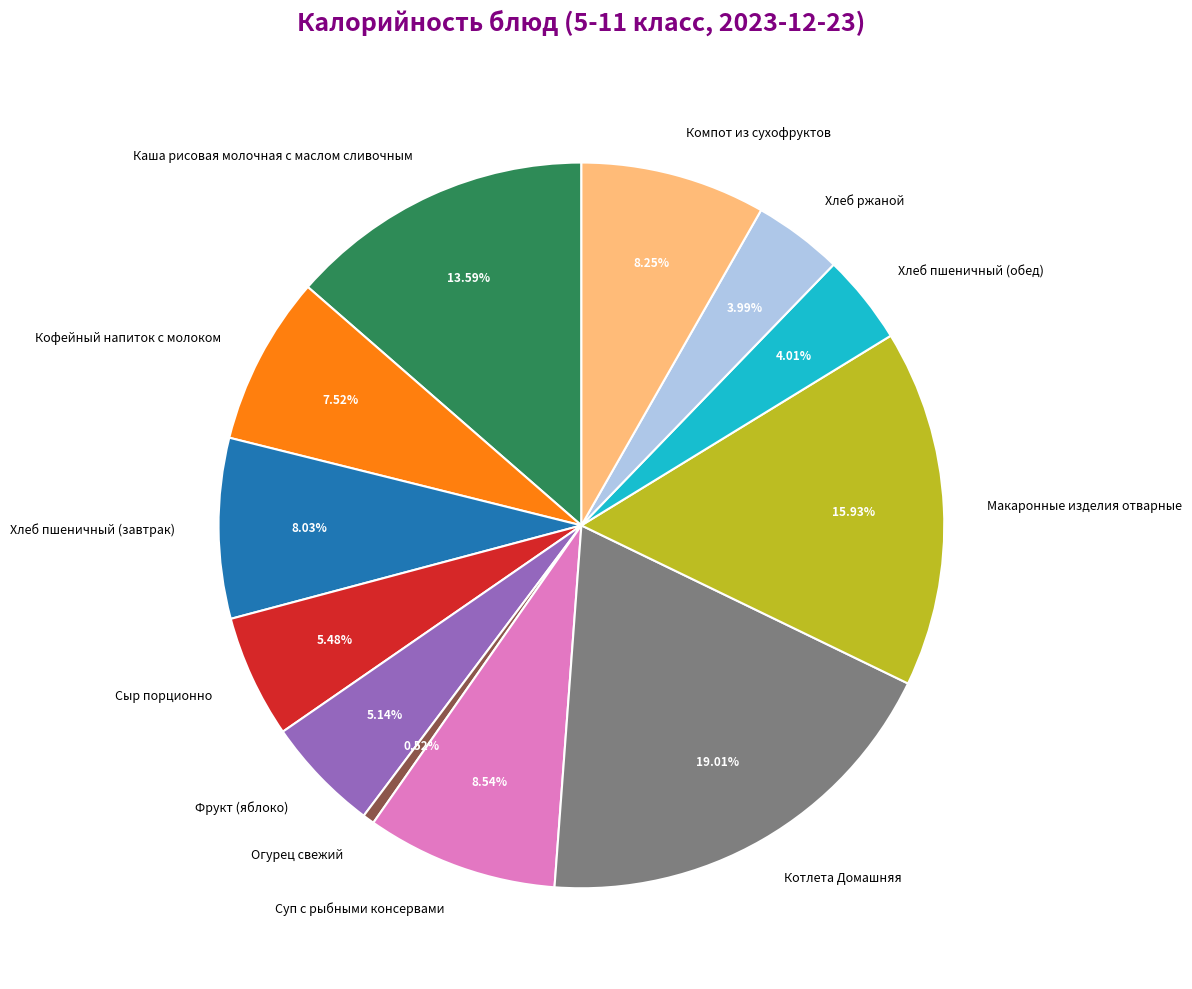

Does Хлеб пшеничный (завтрак) represent more than half of the total?

No